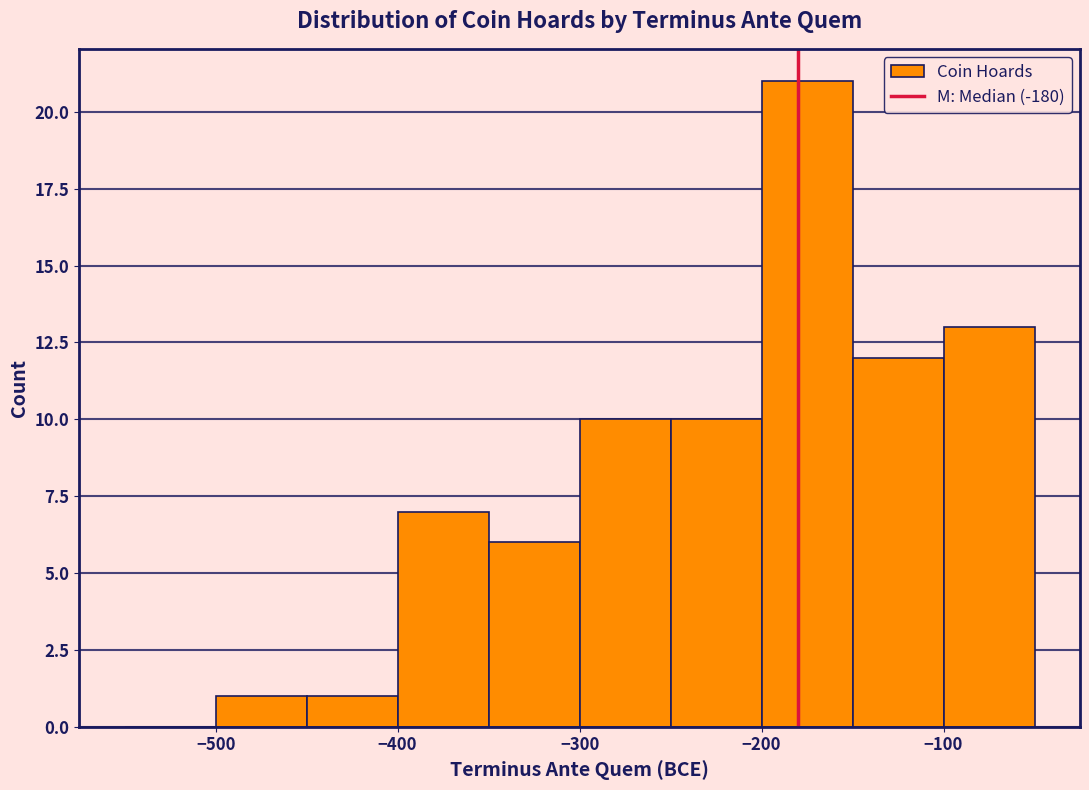

Reading left to right, list every bar in this chart as the range it spans on the x-axis followed by its height. The values are not printed on the chart, so give them approximately, as read against the axis.

-550 to -500: 0
-500 to -450: 1
-450 to -400: 1
-400 to -350: 7
-350 to -300: 6
-300 to -250: 10
-250 to -200: 10
-200 to -150: 21
-150 to -100: 12
-100 to -50: 13